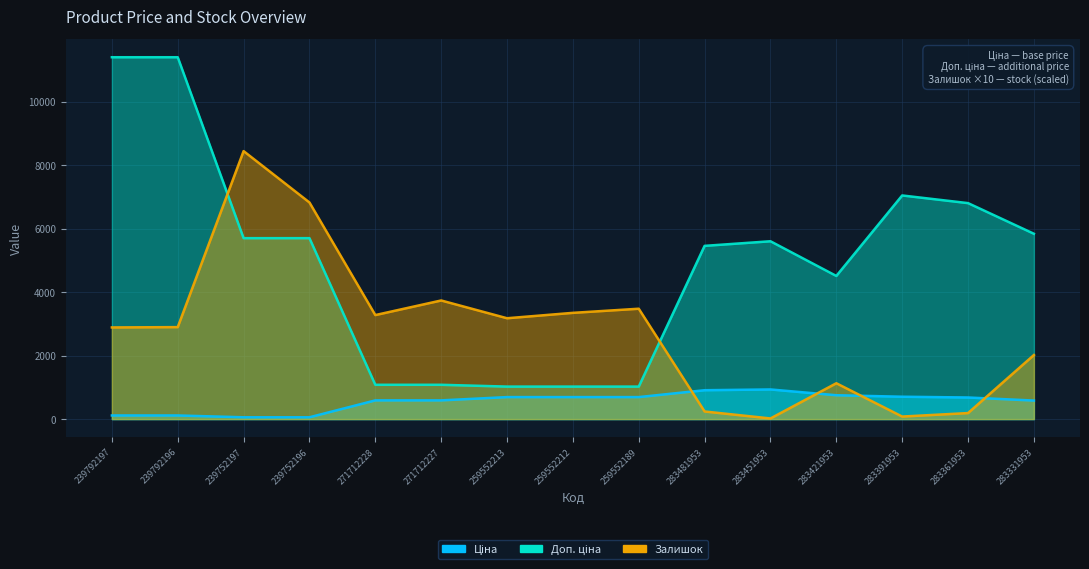

At which label does Ціна first exceed 680?

259552213